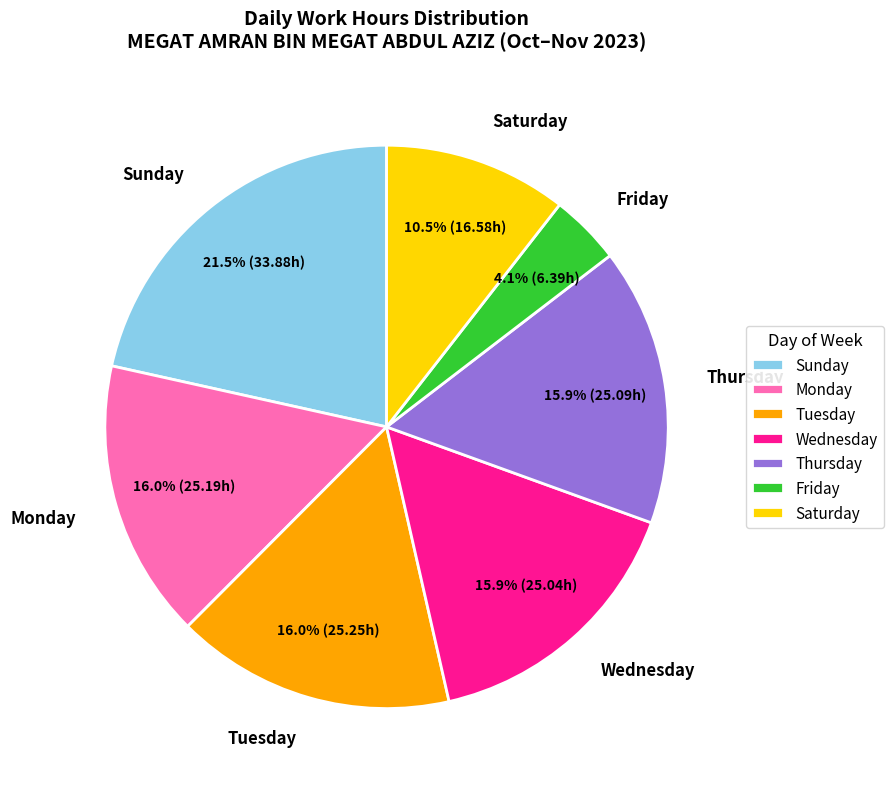

Is Tuesday the majority of the pie?

No